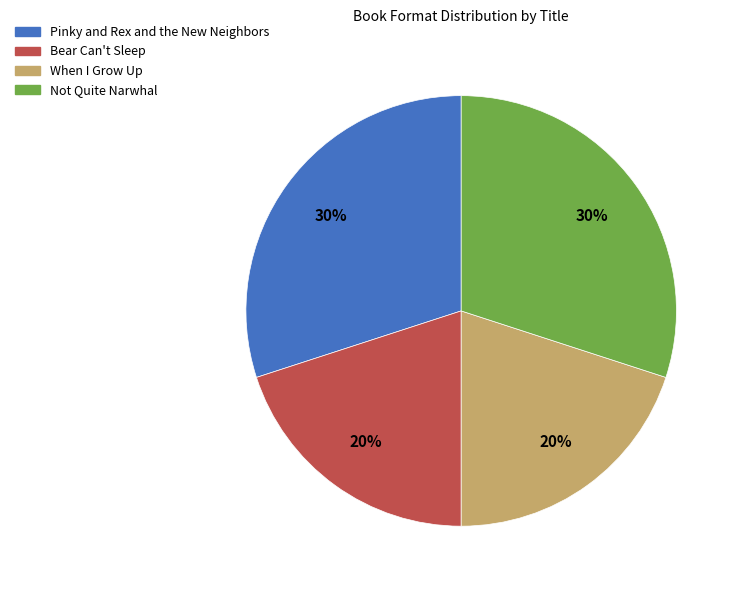

To the nearest percent, what portion does Pinky and Rex and the New Neighbors represent?

30%